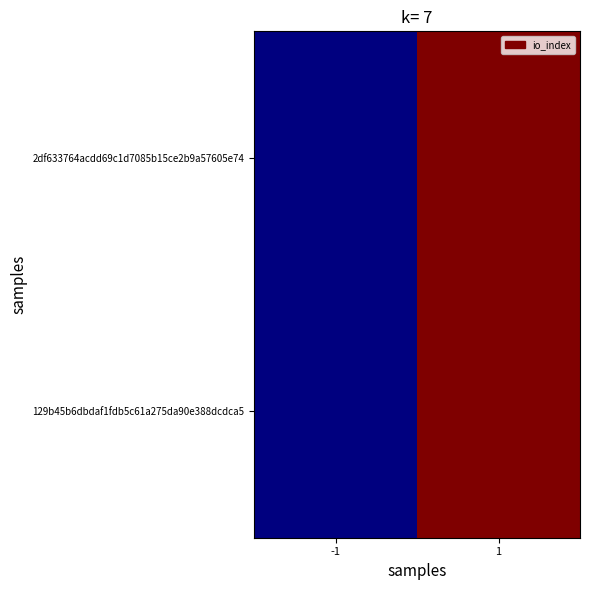

Reading left to right, list all the values displayed in this chart.

2df633764acdd69c1d7085b15ce2b9a57605e74: -1=0	1=71
129b45b6dbdaf1fdb5c61a275da90e388dcdca5: -1=0	1=71